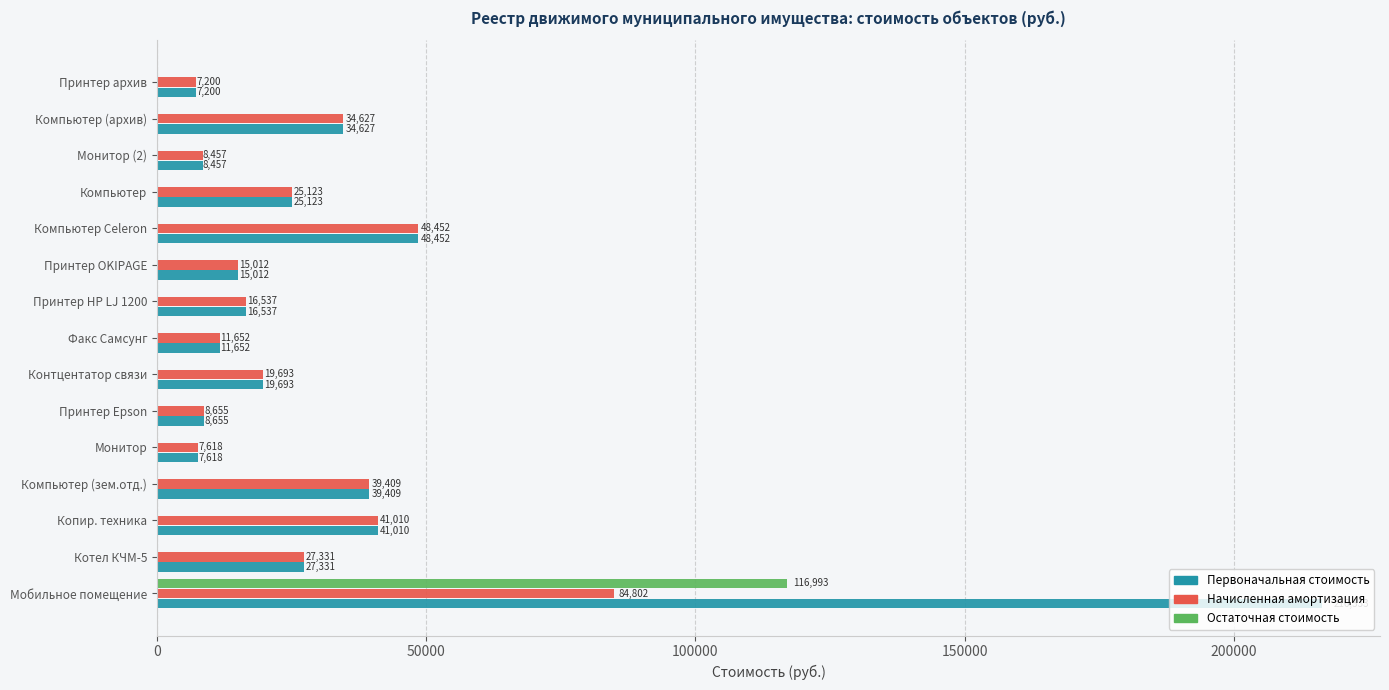

How many values in Остаточная стоимость are above zero?

1